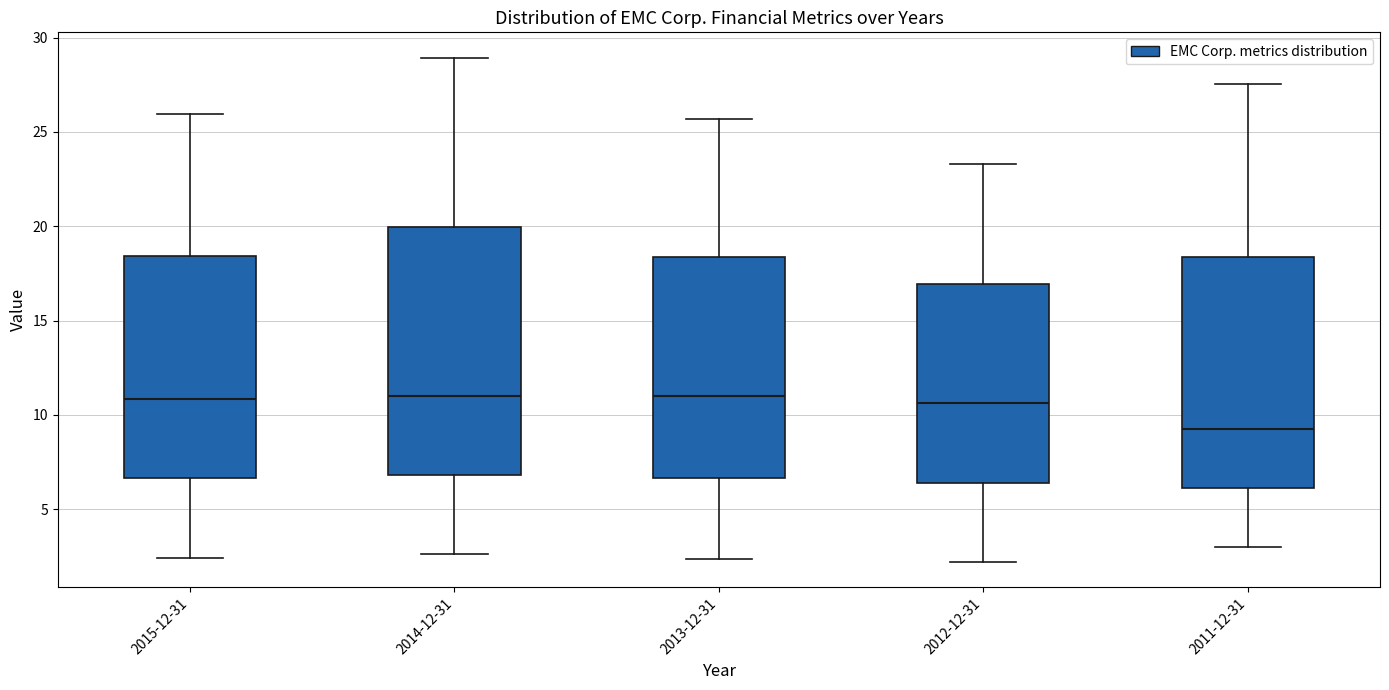

Where does the lower whisker of the box for 2013-12-31 end on the y-axis? The values are not printed on the chart, so give them approximately, as read against the axis.

2.5